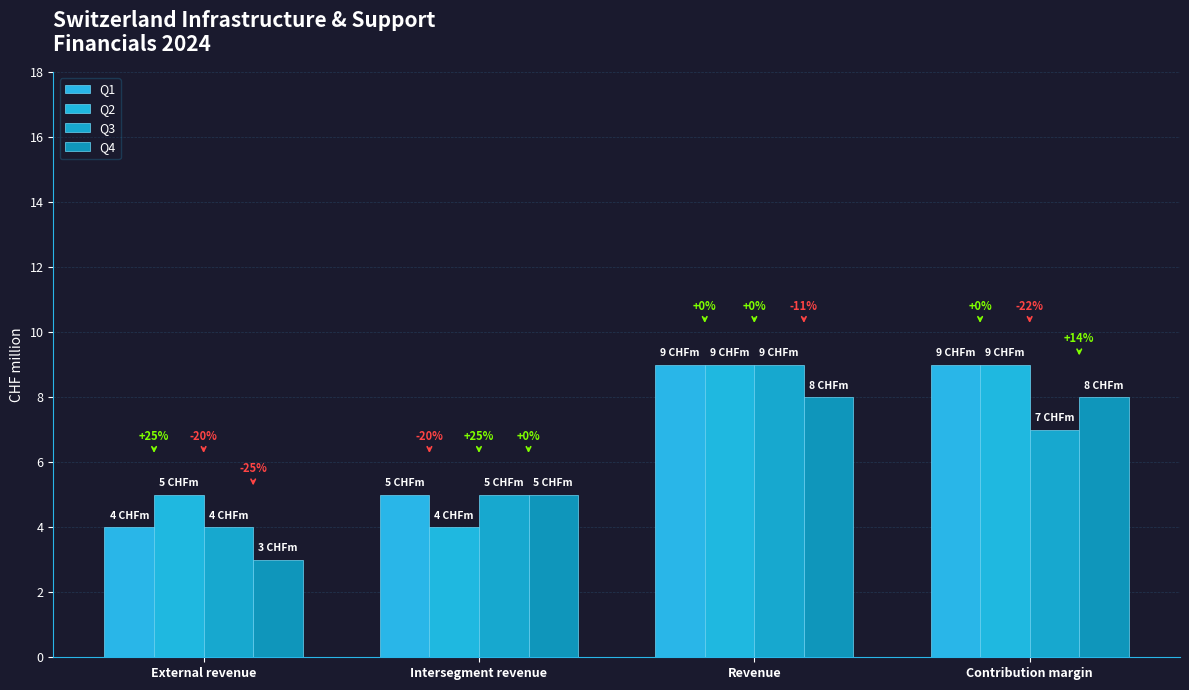

How many bars are there in each group?

4